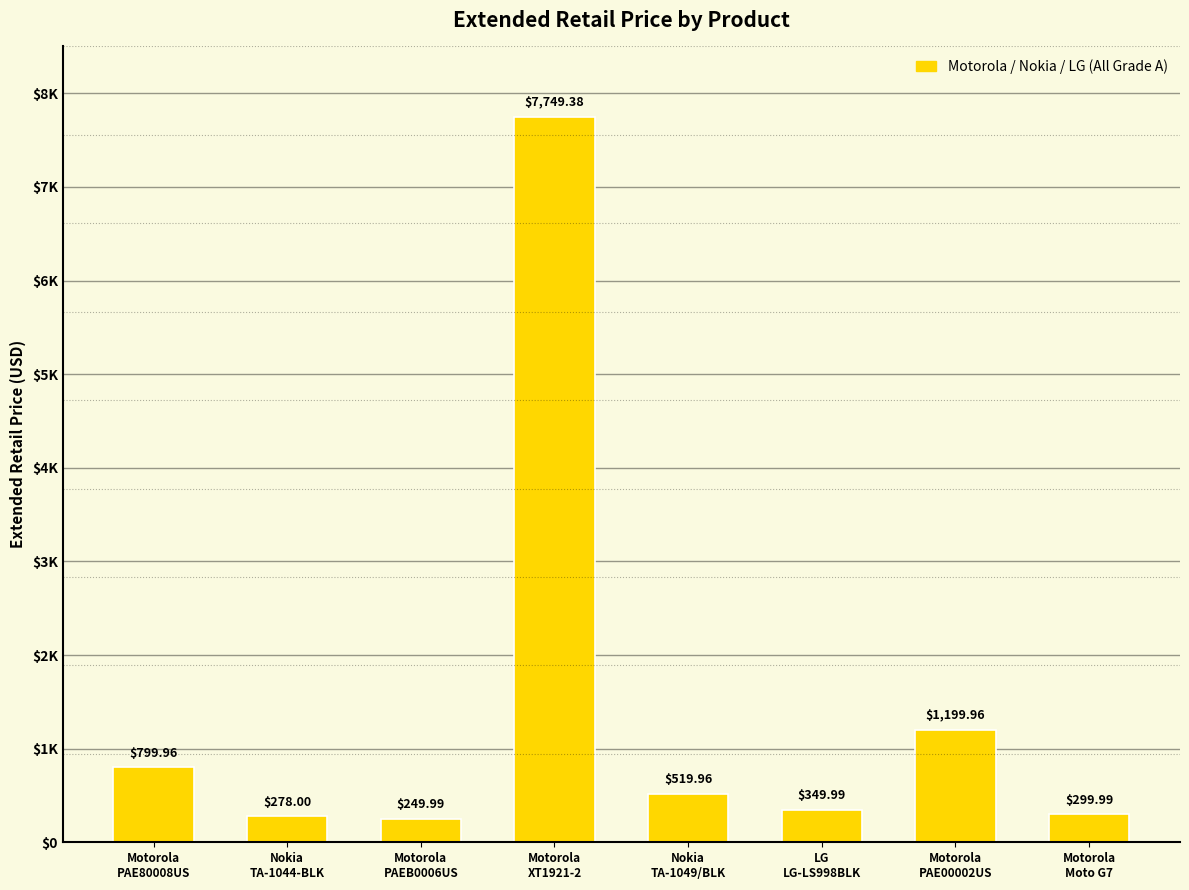

What position from the right is Motorola
PAE00002US?

2